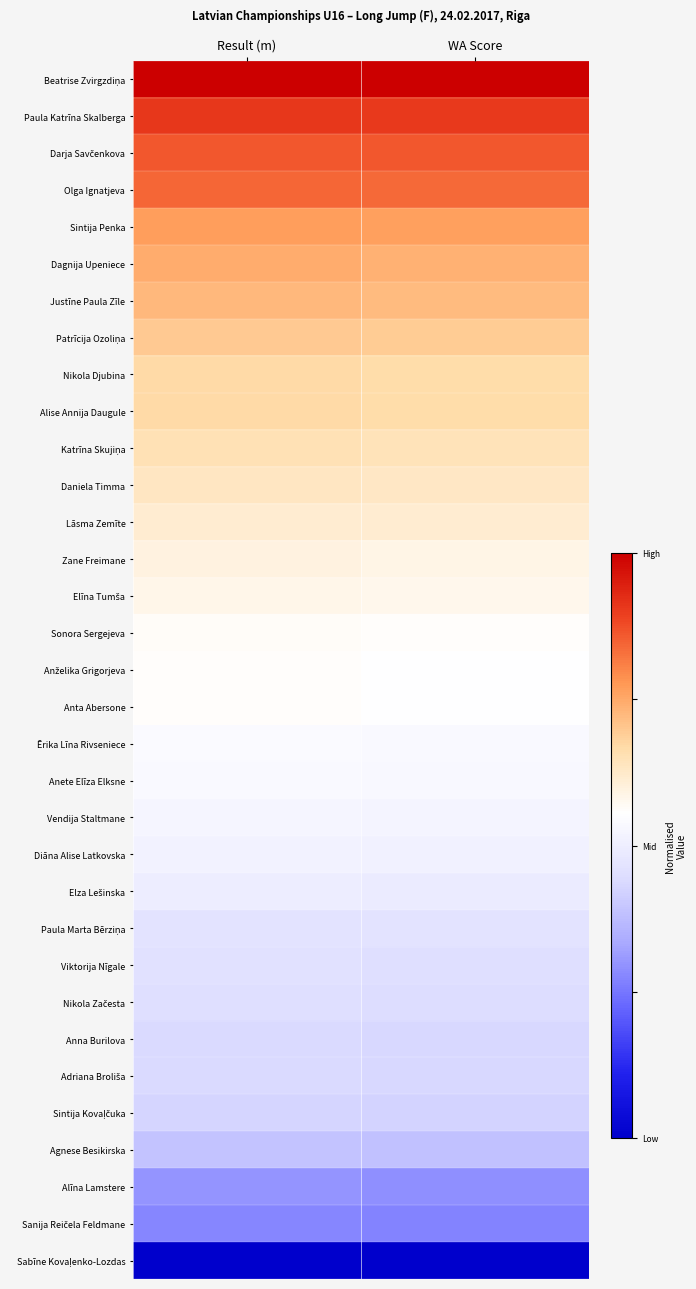

At how many categories does at least one series exceed 0?

2